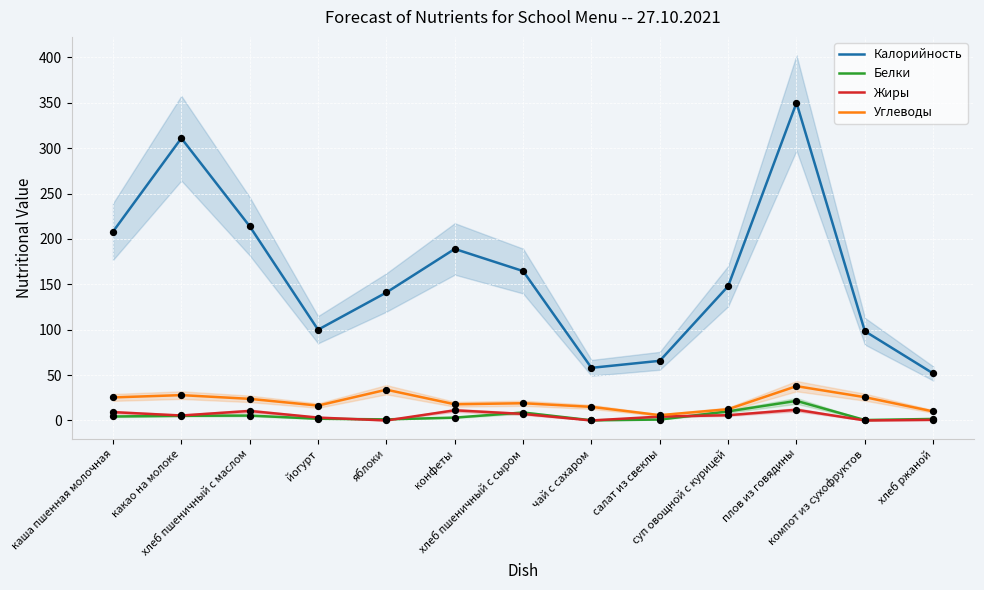

Which series has the largest total across all categories?

Калорийность